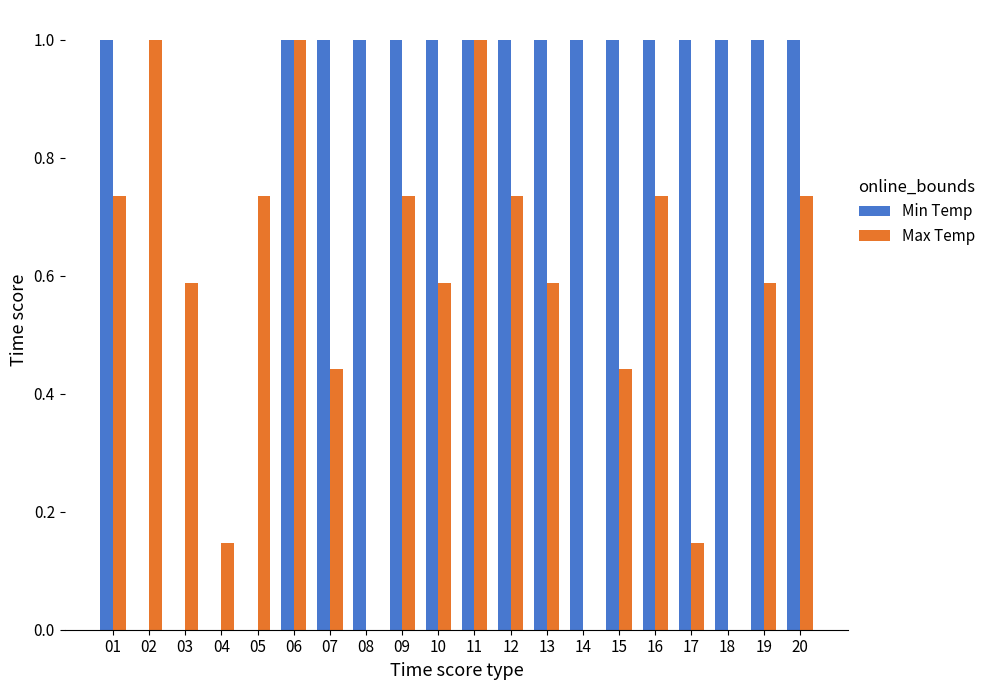

Is the value of Min Temp at 01 greater than the value of Max Temp at 05?

Yes